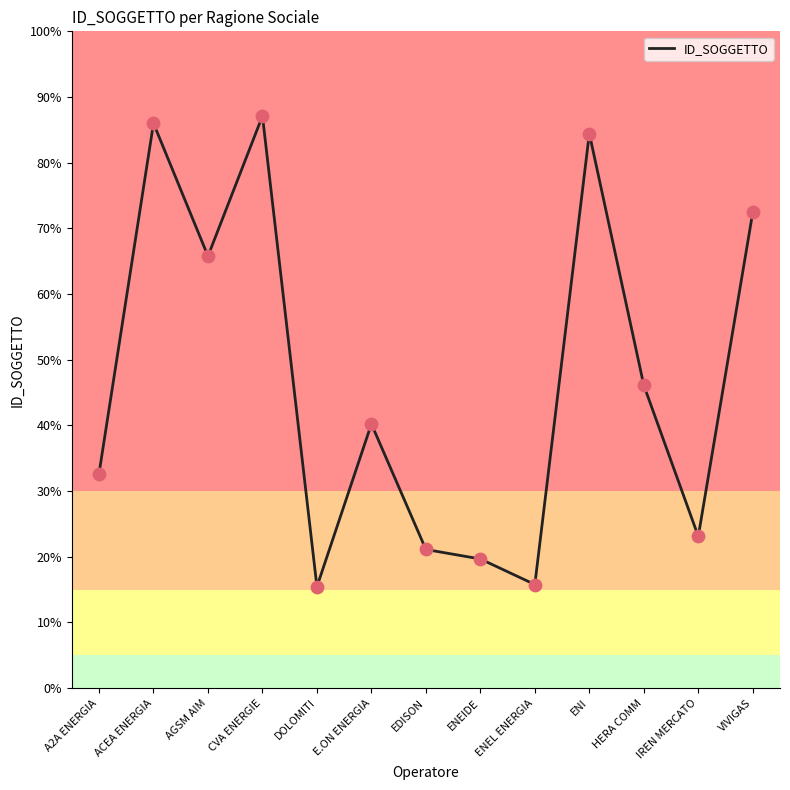

Which has a higher value, ENI or IREN MERCATO?

ENI